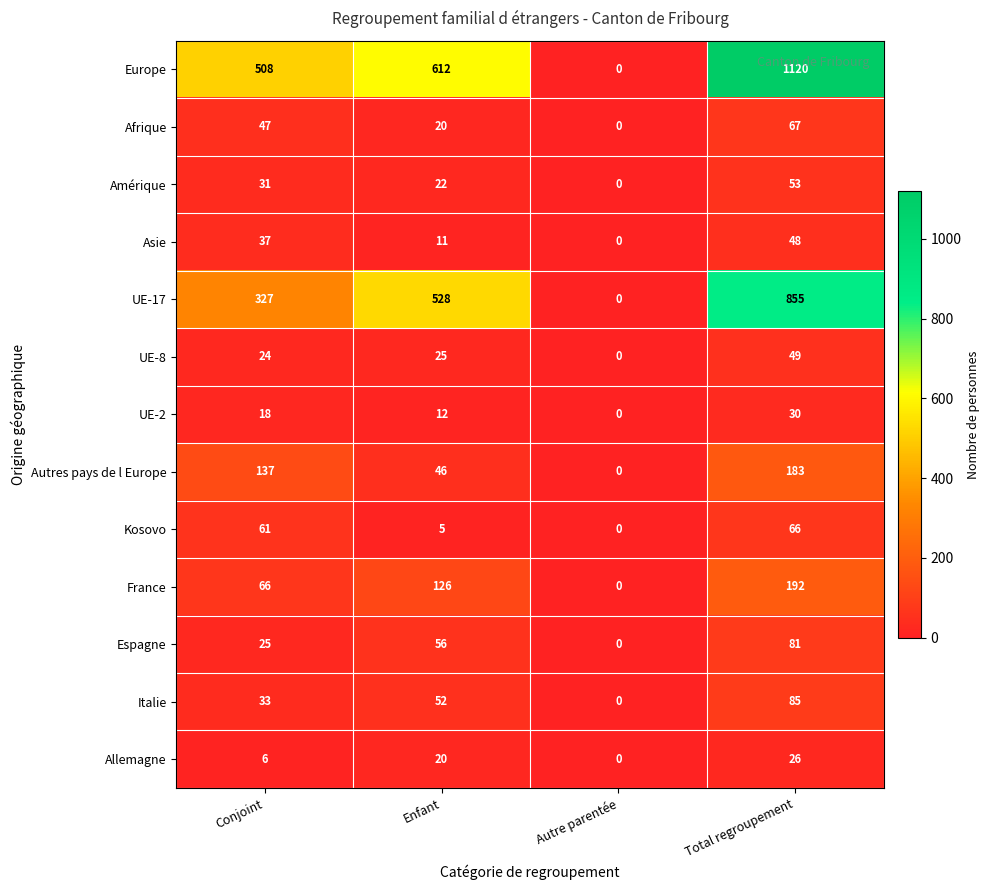

What is the approximate value of UE-17 at Enfant, to the nearest 100?

500